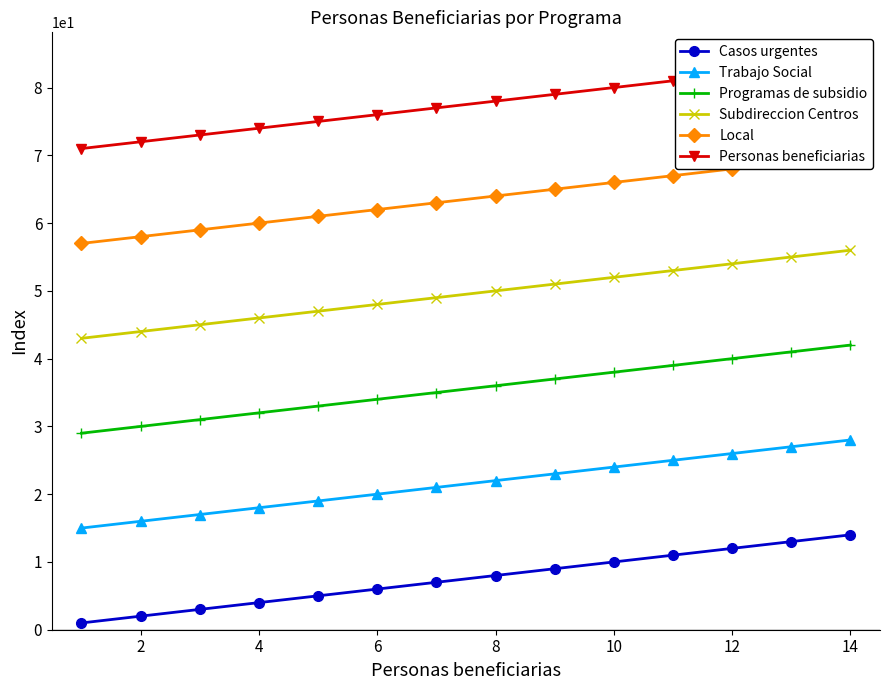

True or false: Trabajo Social and Subdireccion Centros intersect in this chart.

False